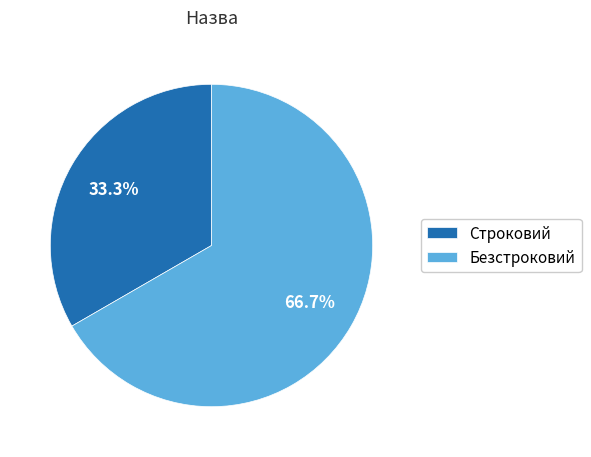

Does Строковий represent more than half of the total?

No